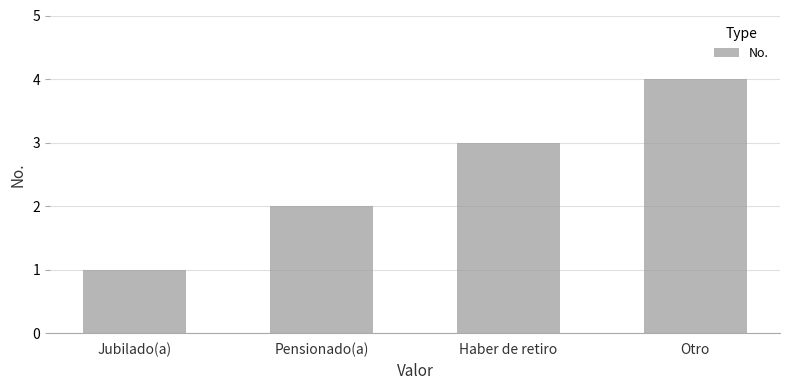

What is the sum of all values?

10